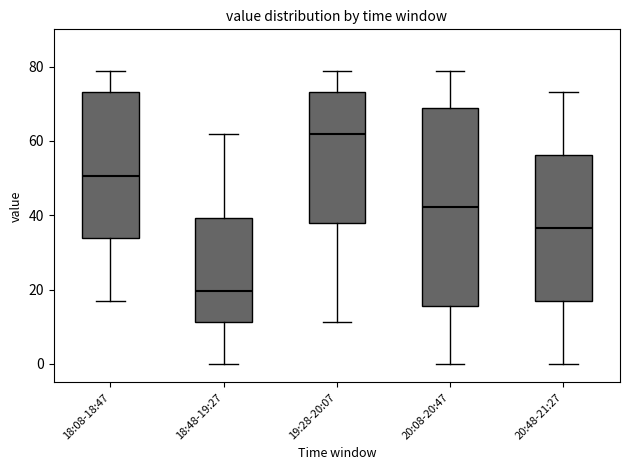

Which box's median line is the lowest?

18:48-19:27